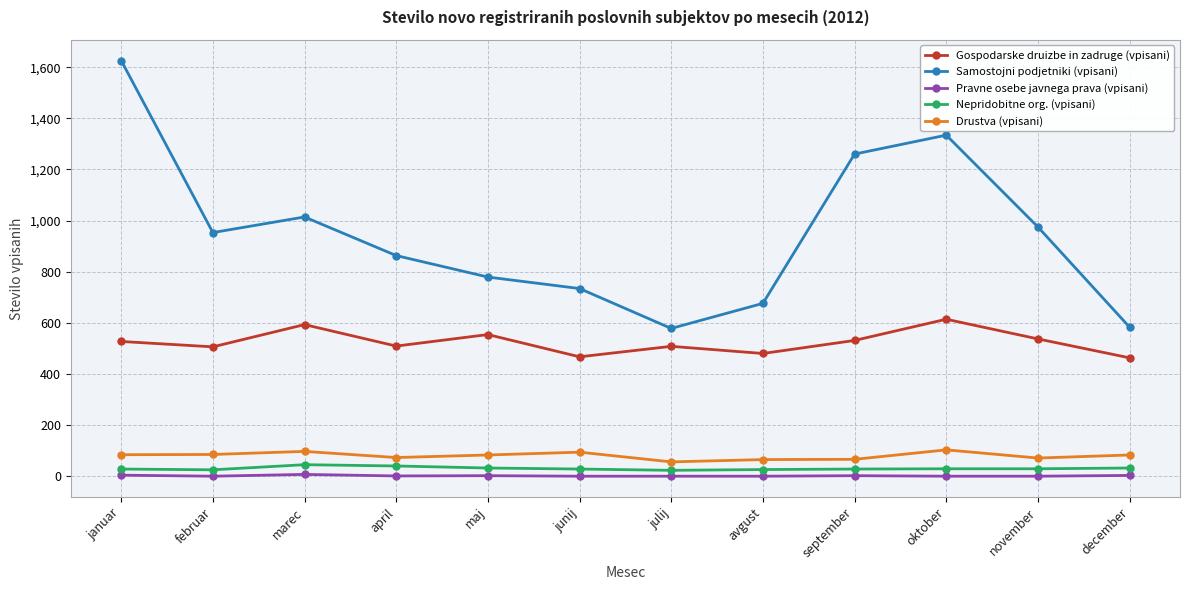

At which category does Gospodarske druizbe in zadruge (vpisani) reach its first local peak?

marec